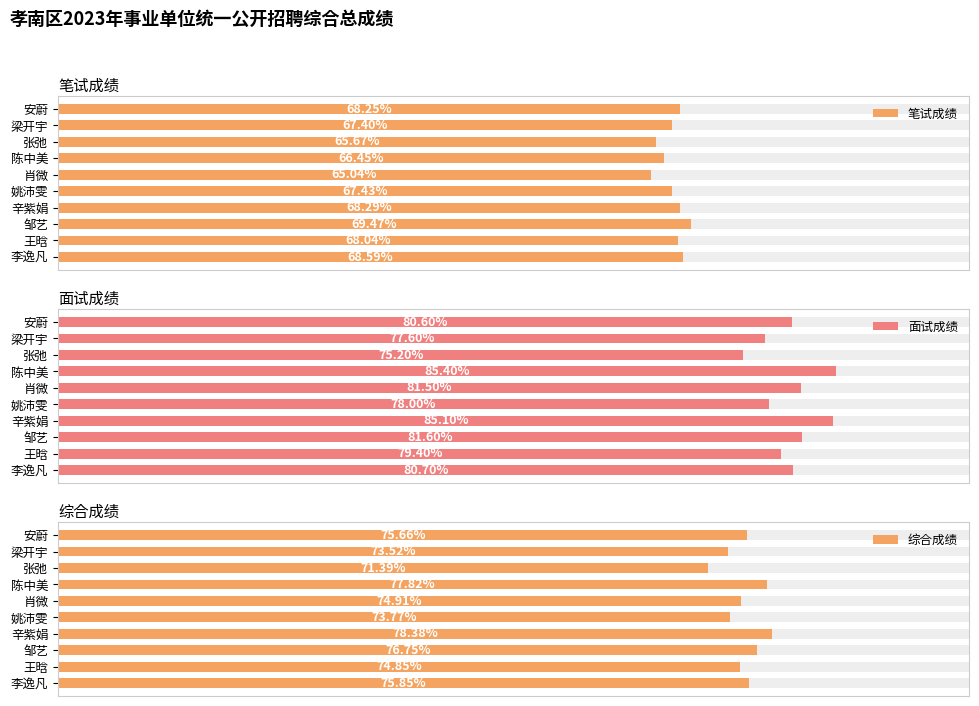

What is the difference between the maximum and minimum values in the 面试成绩 series?

10.2